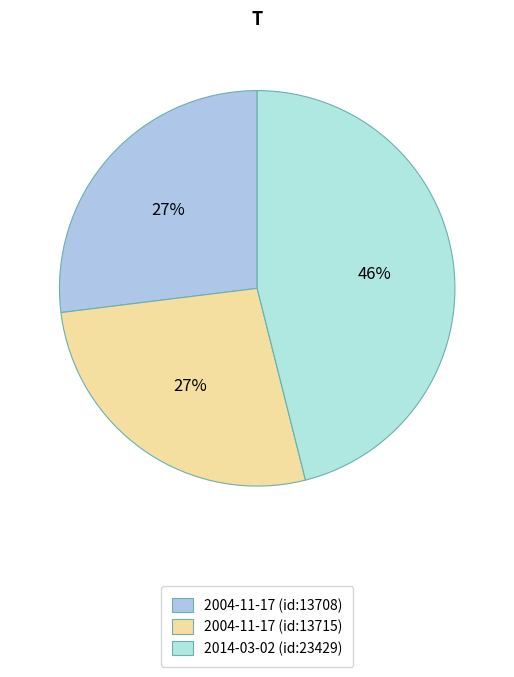

How many slices are in this pie chart?

3